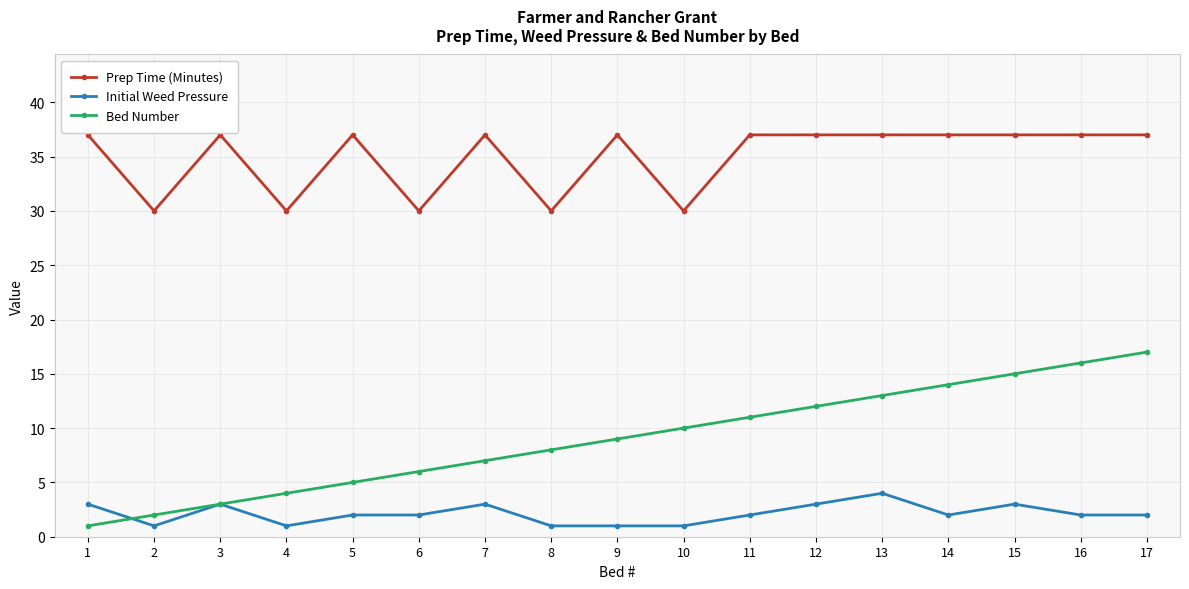

Reading left to right, transcribe all the data shown in this chart.

Prep Time (Minutes): 1=37	2=30	3=37	4=30	5=37	6=30	7=37	8=30	9=37	10=30	11=37	12=37	13=37	14=37	15=37	16=37	17=37
Initial Weed Pressure: 1=3	2=1	3=3	4=1	5=2	6=2	7=3	8=1	9=1	10=1	11=2	12=3	13=4	14=2	15=3	16=2	17=2
Bed Number: 1=1	2=2	3=3	4=4	5=5	6=6	7=7	8=8	9=9	10=10	11=11	12=12	13=13	14=14	15=15	16=16	17=17